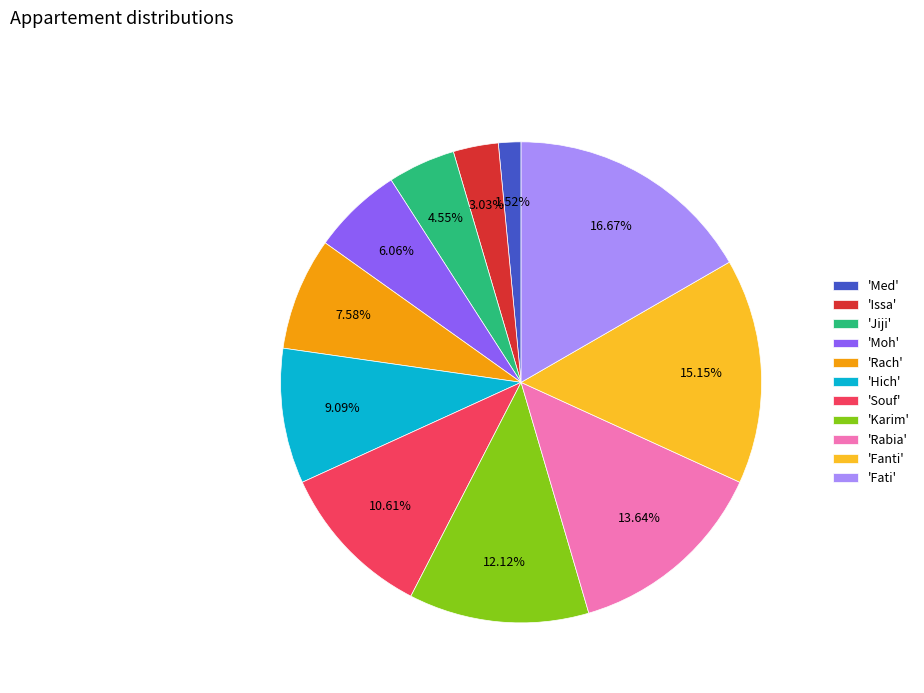

Rank the categories by value from lowest to highest.

'Med', 'Issa', 'Jiji', 'Moh', 'Rach', 'Hich', 'Souf', 'Karim', 'Rabia', 'Fanti', 'Fati'